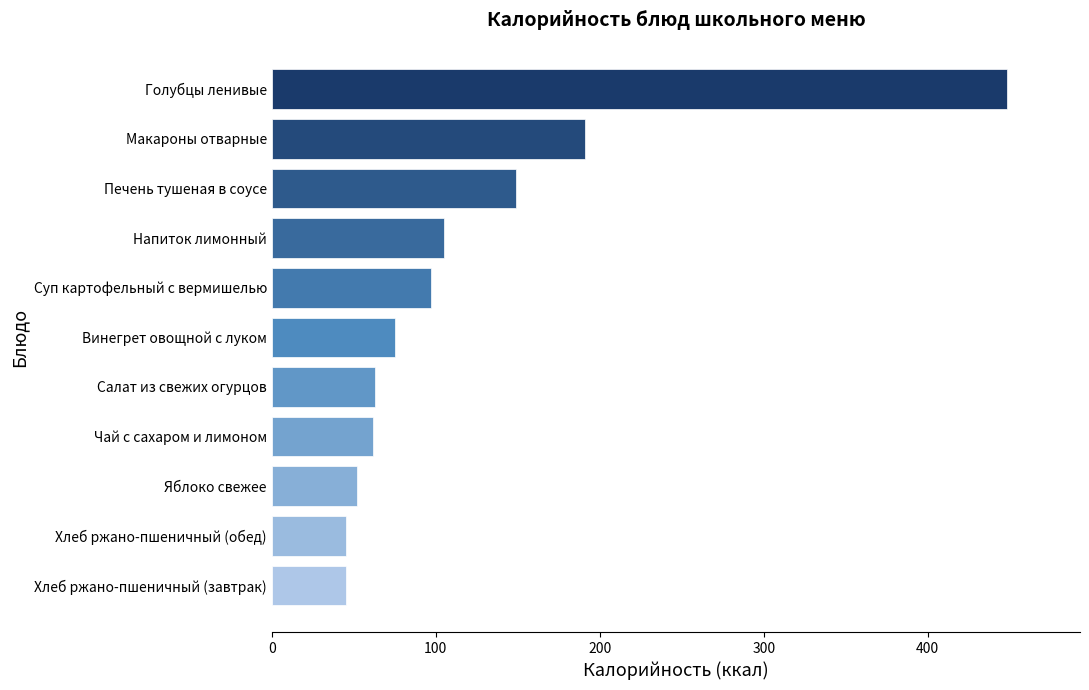

Is it true that the value at Голубцы ленивые is 193?

False